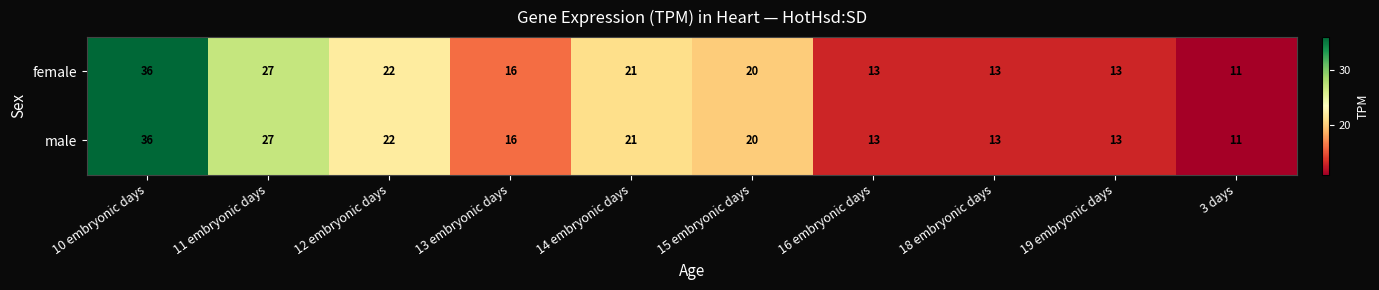

What is the total value across all series at 14 embryonic days?

42